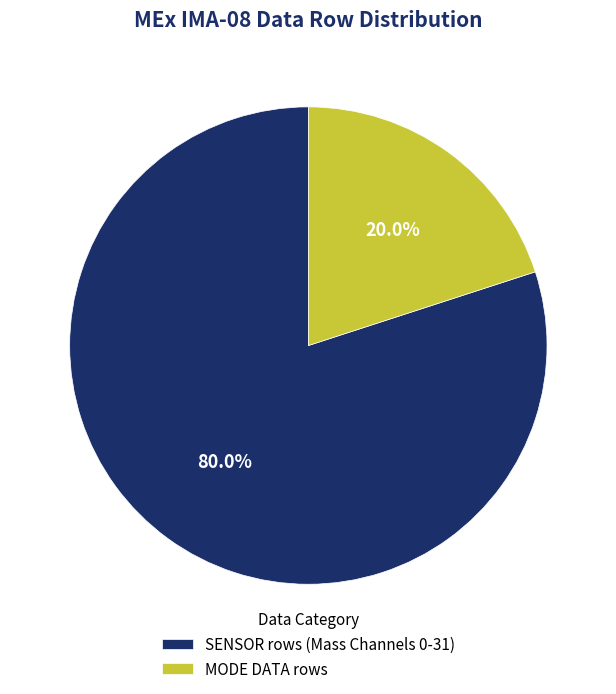

What is the smallest slice in the pie chart?

MODE DATA rows